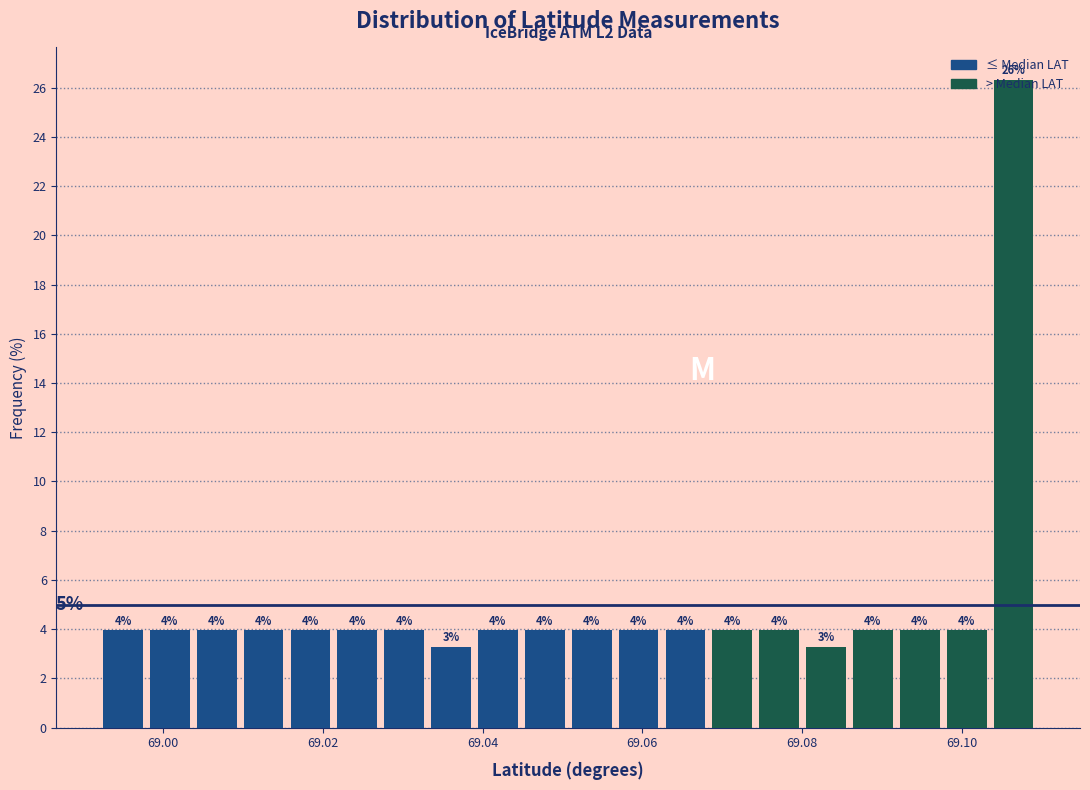

Read against the x-axis, roughly where is the centre of the tallest bar?

69.106